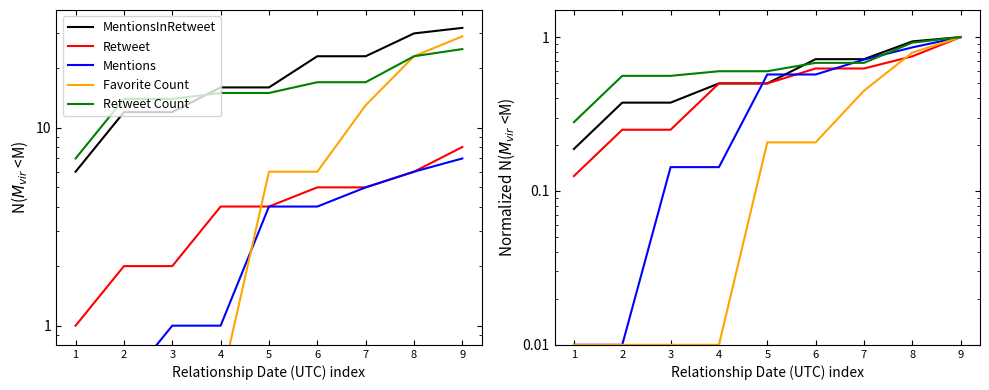

How many data points does each series have?

9